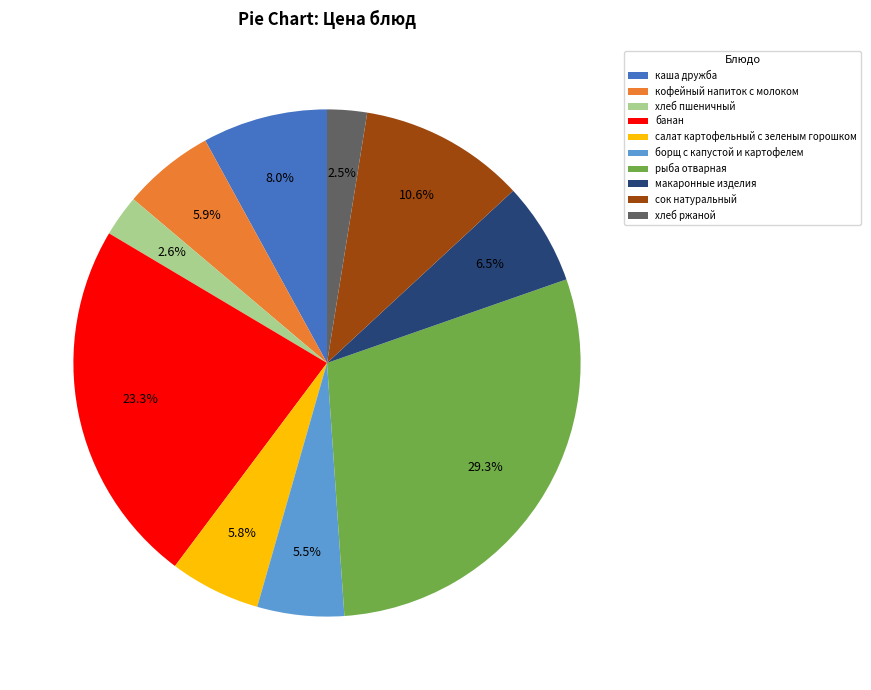

Count the number of slices in the pie.

10